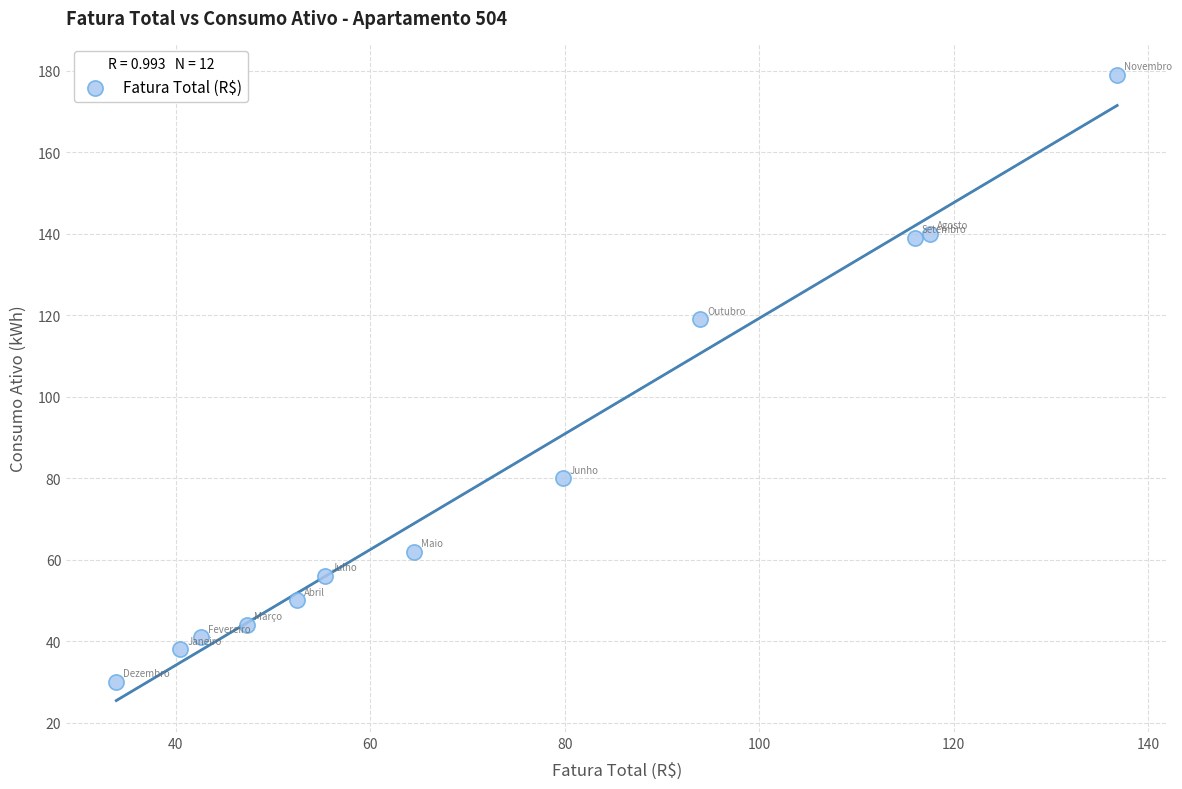

What Y value in the scatter plot is closest to 104?

119